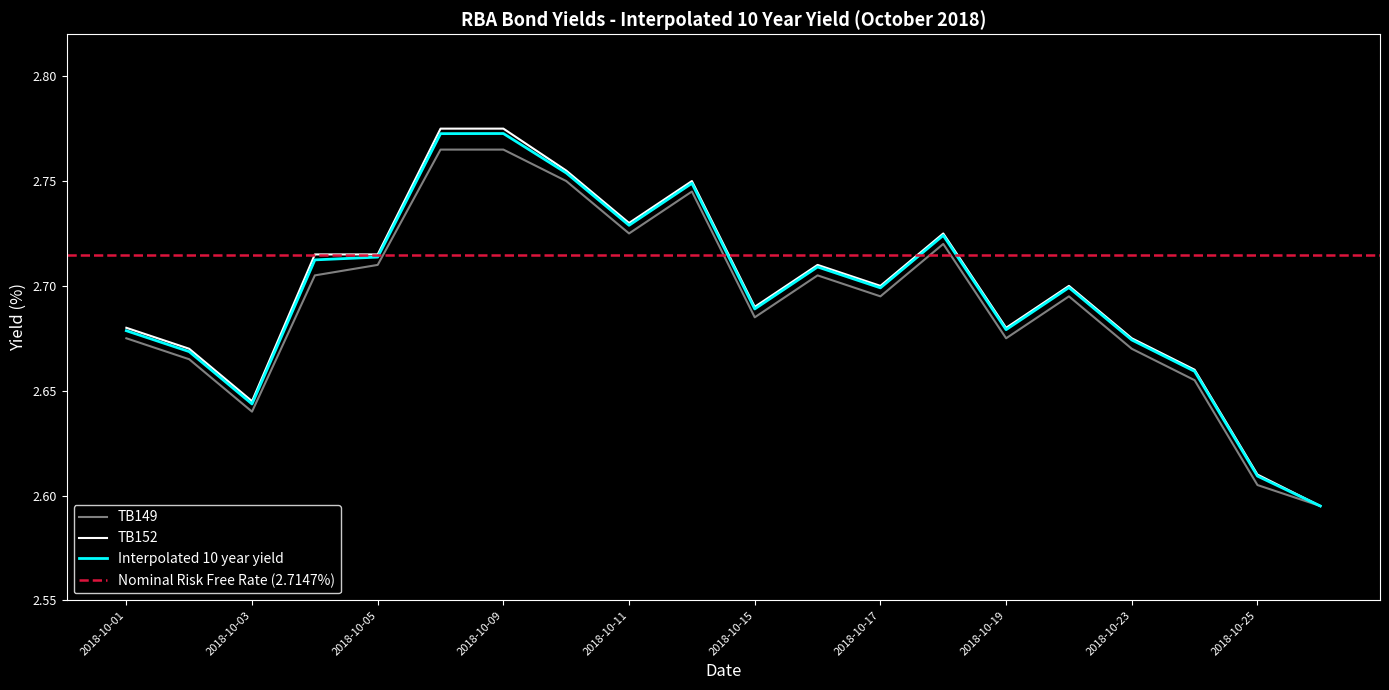

Rank the series by their average value, from lowest to highest.

TB149, Interpolated 10 year yield, TB152